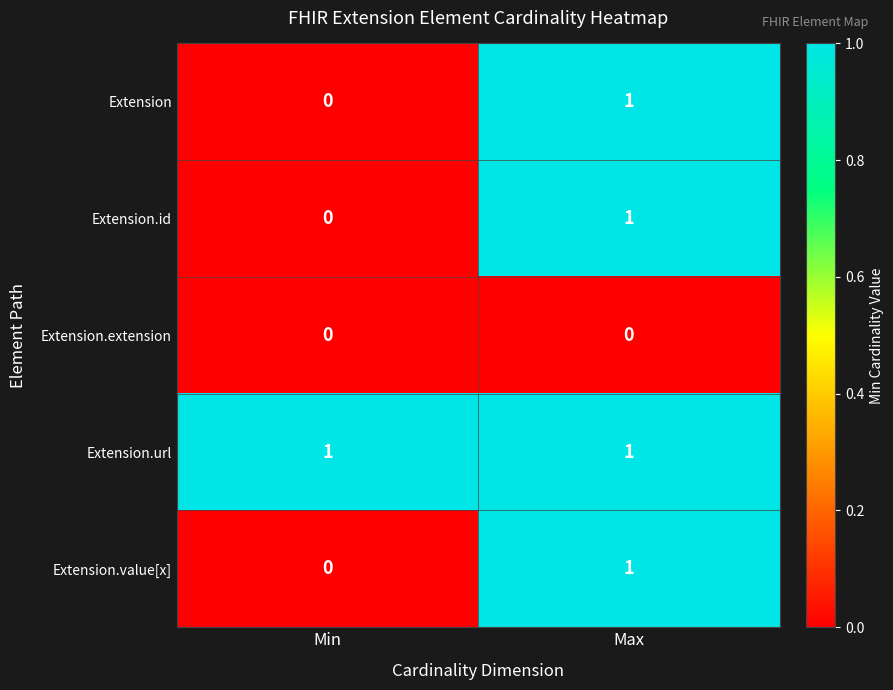

At which label does Extension.value[x] reach its minimum?

Min